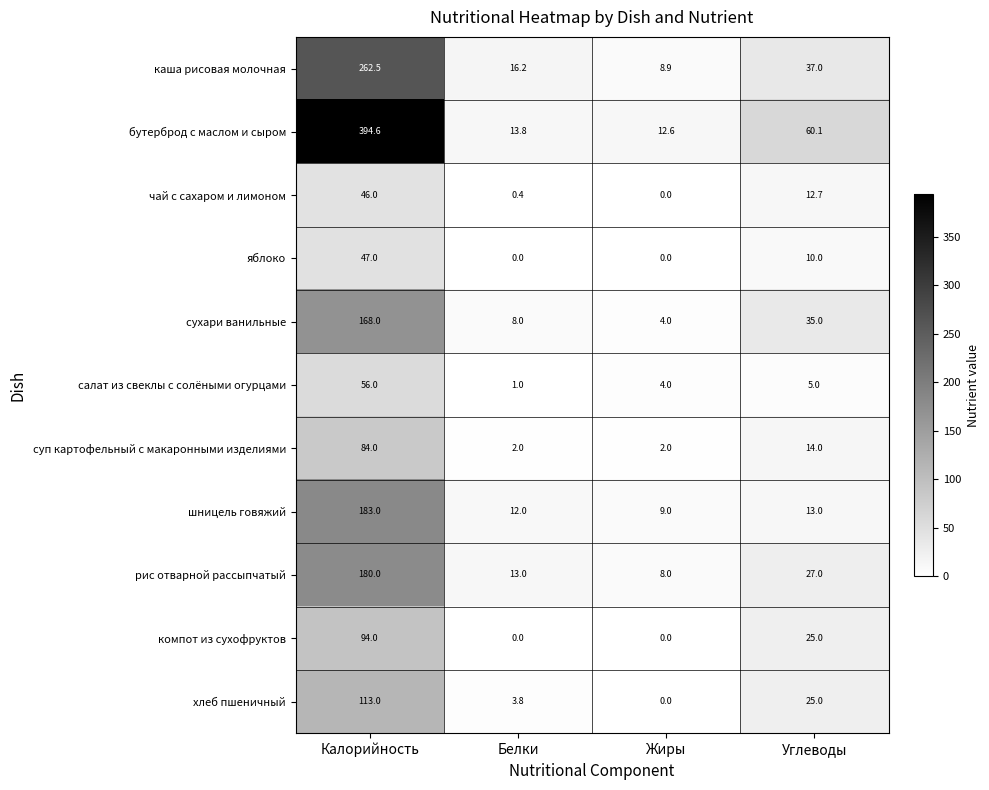

What is the average value of the хлеб пшеничный series?

35.5